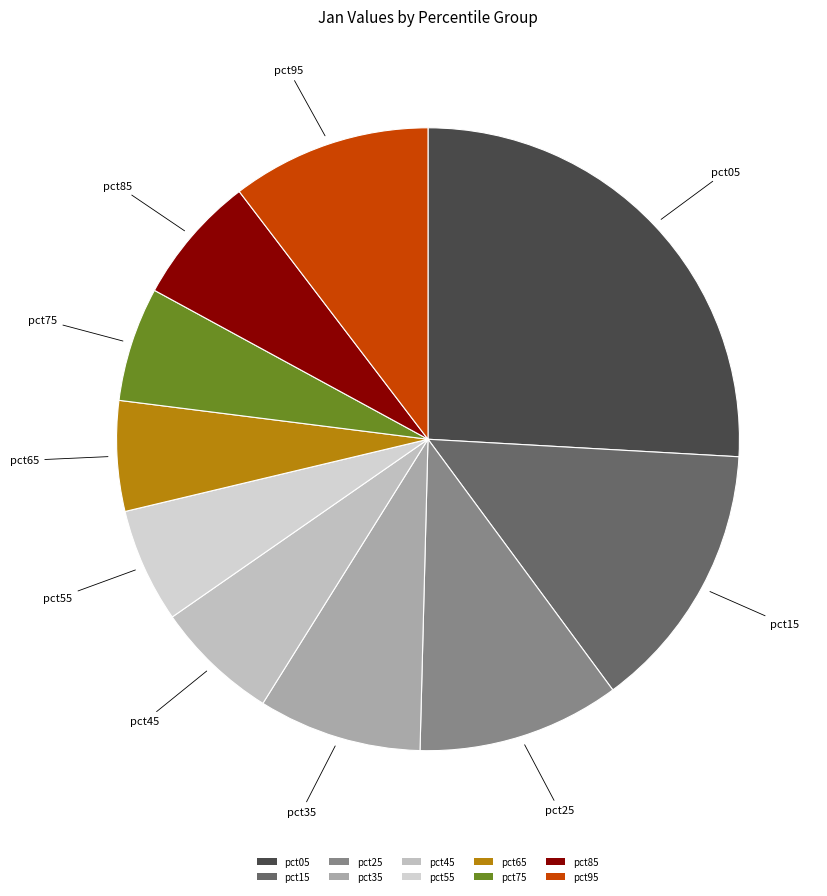

The pct65 slice represents 6% of the pie. True or false?

True